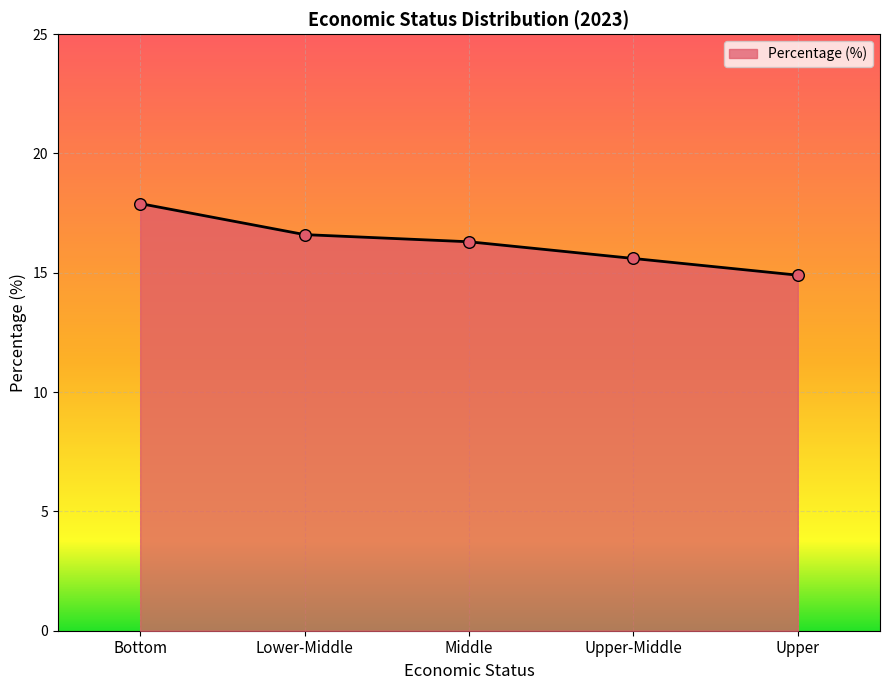

What is the ratio of the value at Middle to the value at Upper-Middle?

1.0